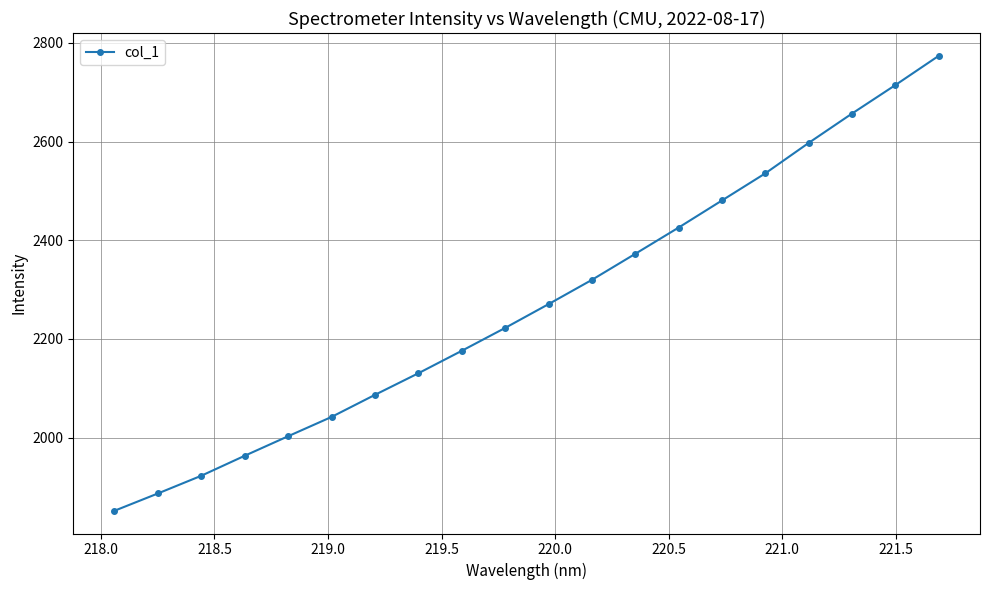

What is the value of the 16th point from the left?

2535.7